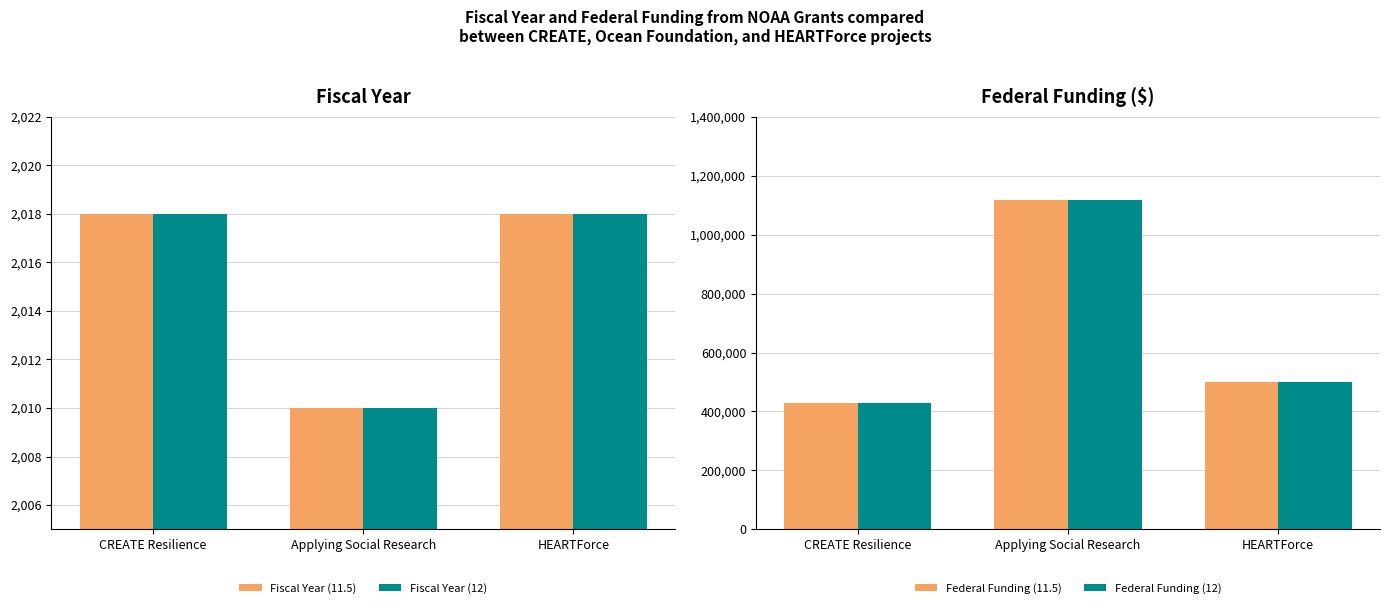

What is the difference between the Fiscal Year (12) values at Applying Social Research and HEARTForce?

8